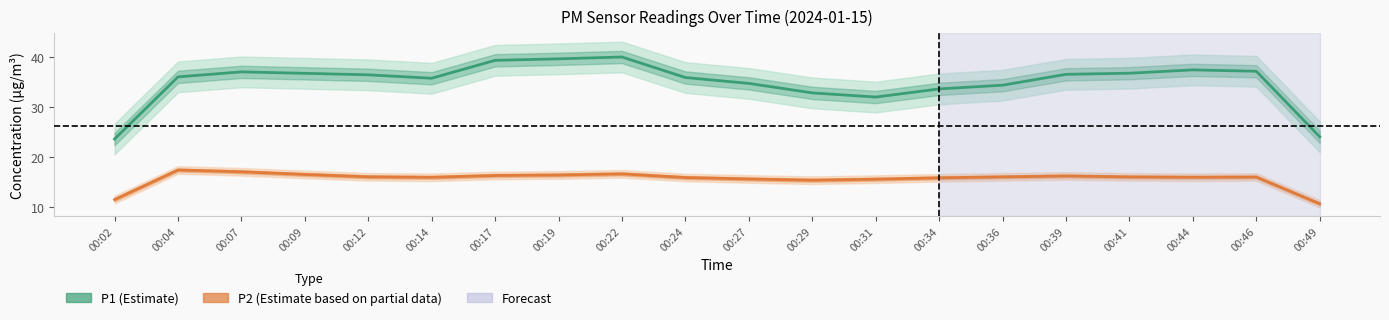

True or false: P2 and P1 cross at least once.

False